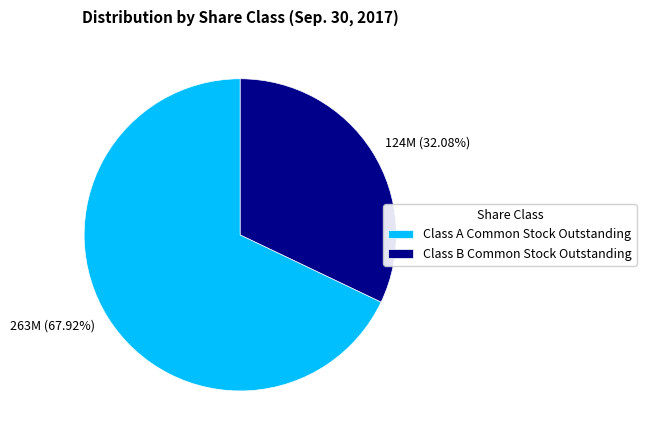

What percentage is NOT represented by Class A Common Stock Outstanding?

32.1%